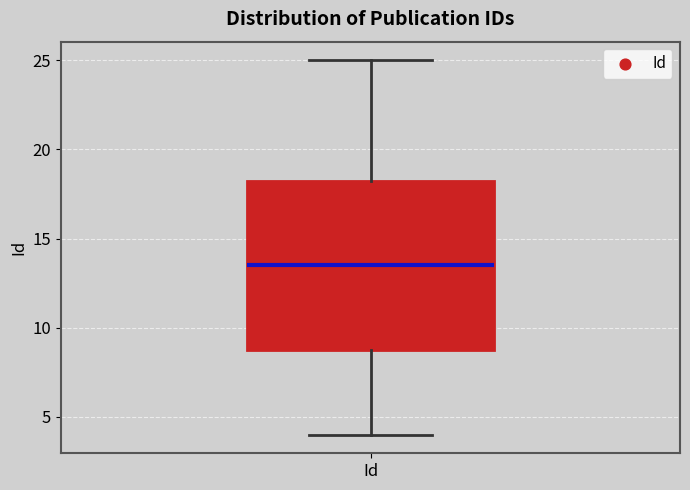

Read this box plot against the y-axis: the position of the median line, the range covered by the box, and the ends of both whiskers. The values are not printed on the chart, so give them approximately, as read against the axis.

median 13.5, box 9.0 to 18.5, whiskers 4.0 to 25.0